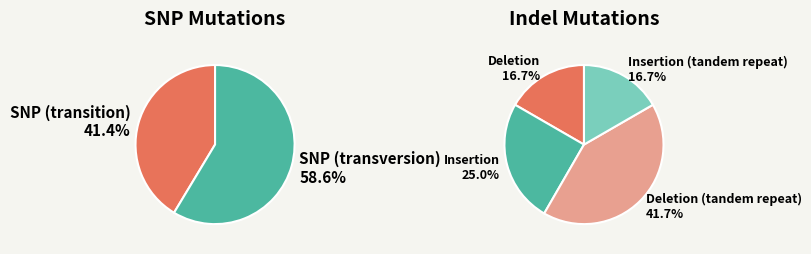

Which slice is the smallest?

Insertion (tandem repeat)